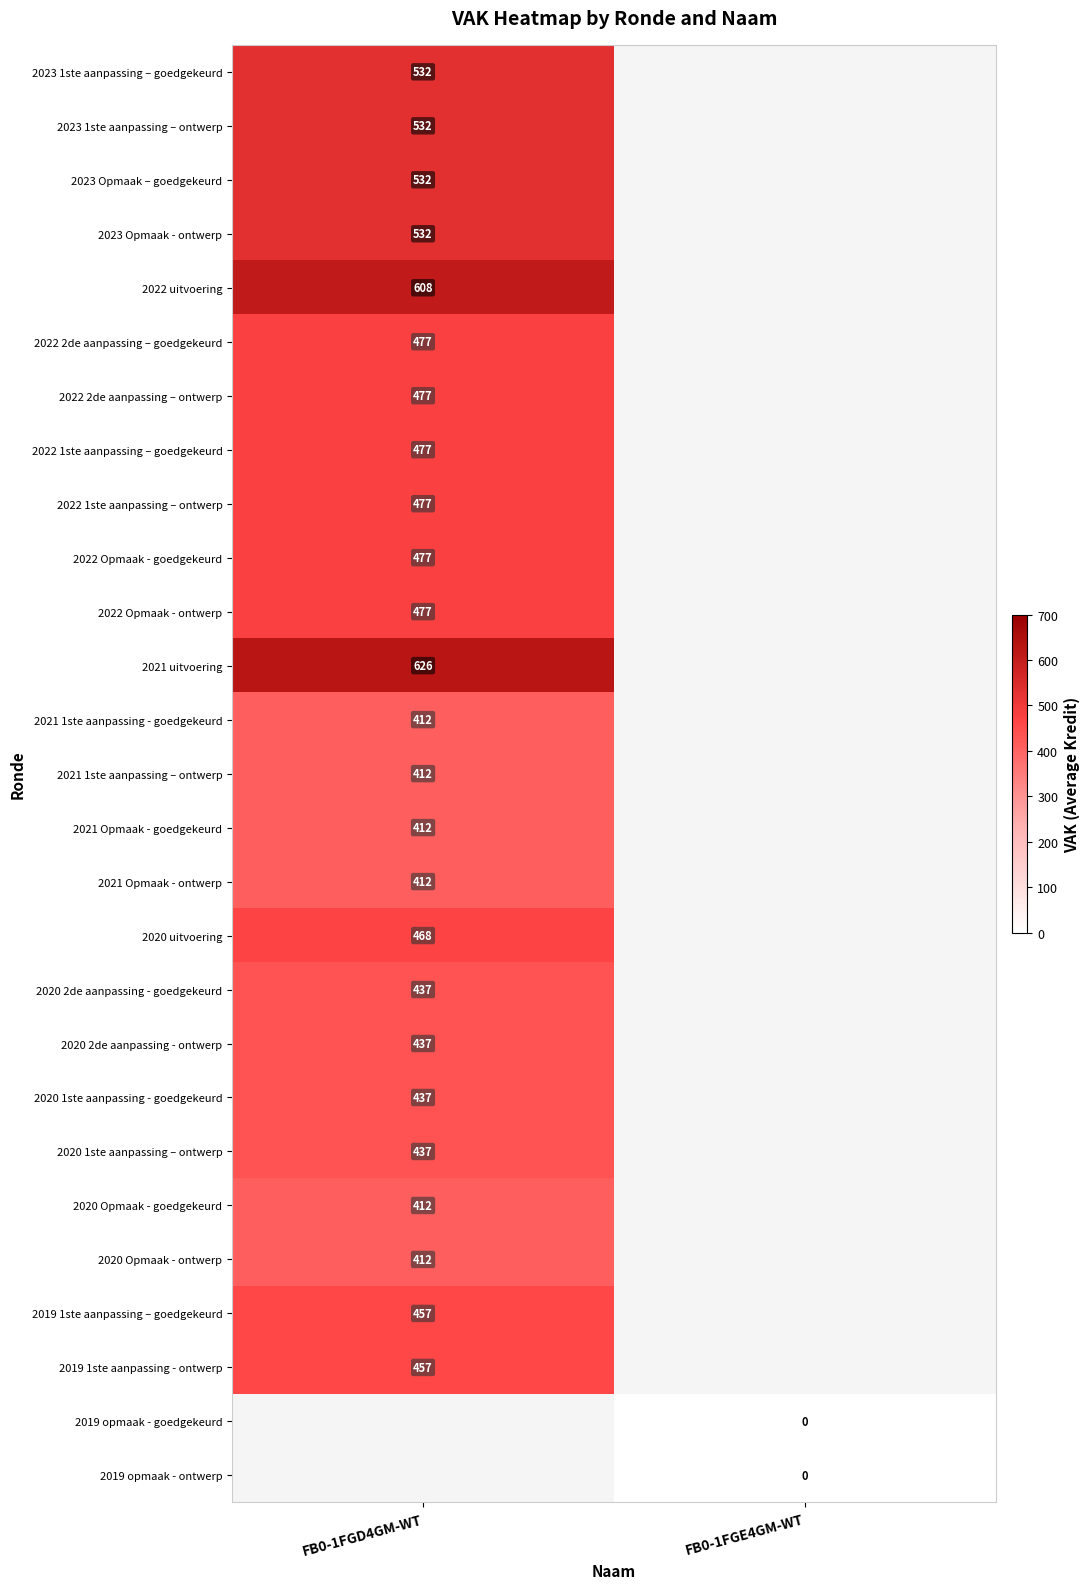

Is the value of 2023 1ste aanpassing – goedgekeurd at FB0-1FGD4GM-WT greater than the value of 2020 1ste aanpassing – ontwerp at FB0-1FGD4GM-WT?

Yes